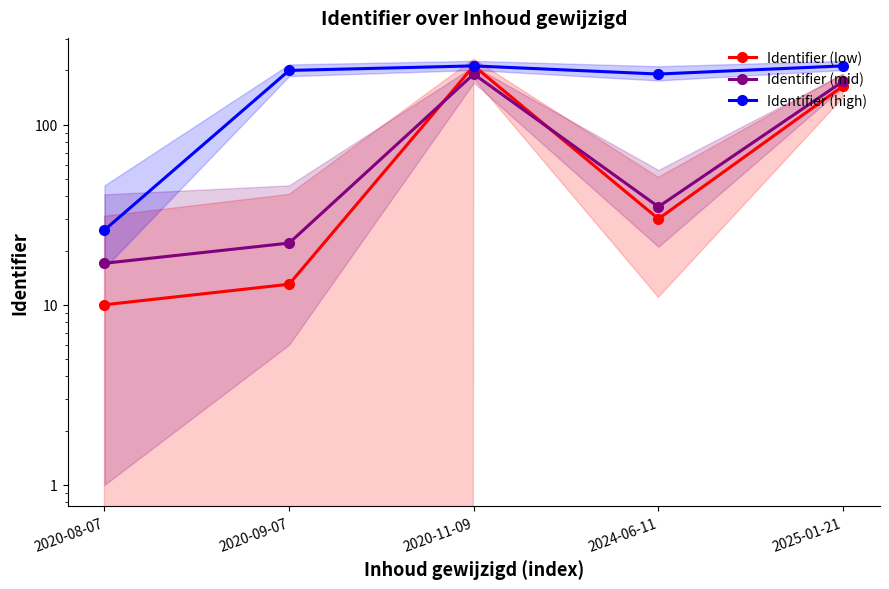

Reading right to left, list all the values displayed in this chart.

Identifier (low): 2025-01-21=164	2024-06-11=30	2020-11-09=212	2020-09-07=13	2020-08-07=10
Identifier (mid): 2025-01-21=174	2024-06-11=35	2020-11-09=191	2020-09-07=22	2020-08-07=17
Identifier (high): 2025-01-21=212	2024-06-11=191	2020-11-09=212	2020-09-07=200	2020-08-07=26